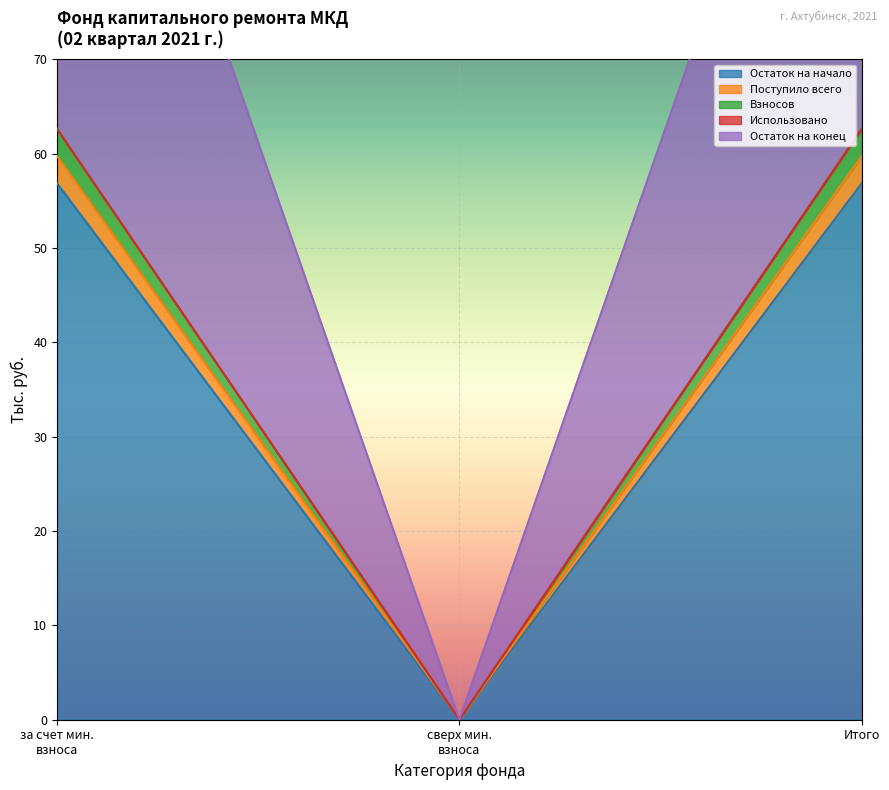

The Остаток на начало series shows 40.4 at за счет мин. взноса. True or false?

False